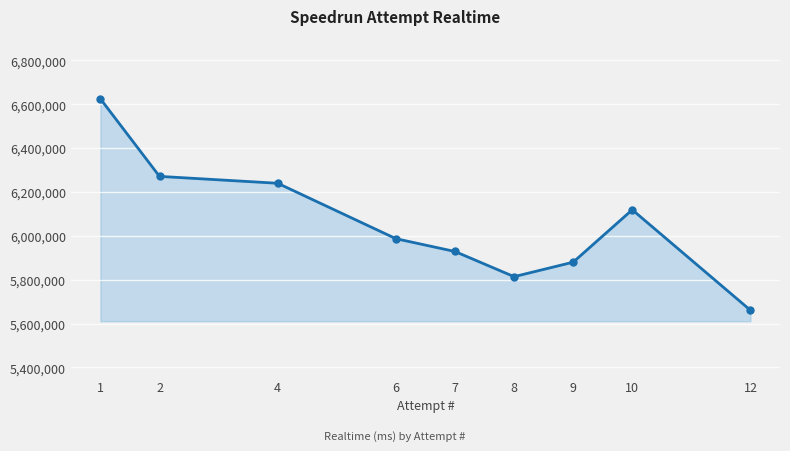

What is the change in value from 4 to 9?

-359652